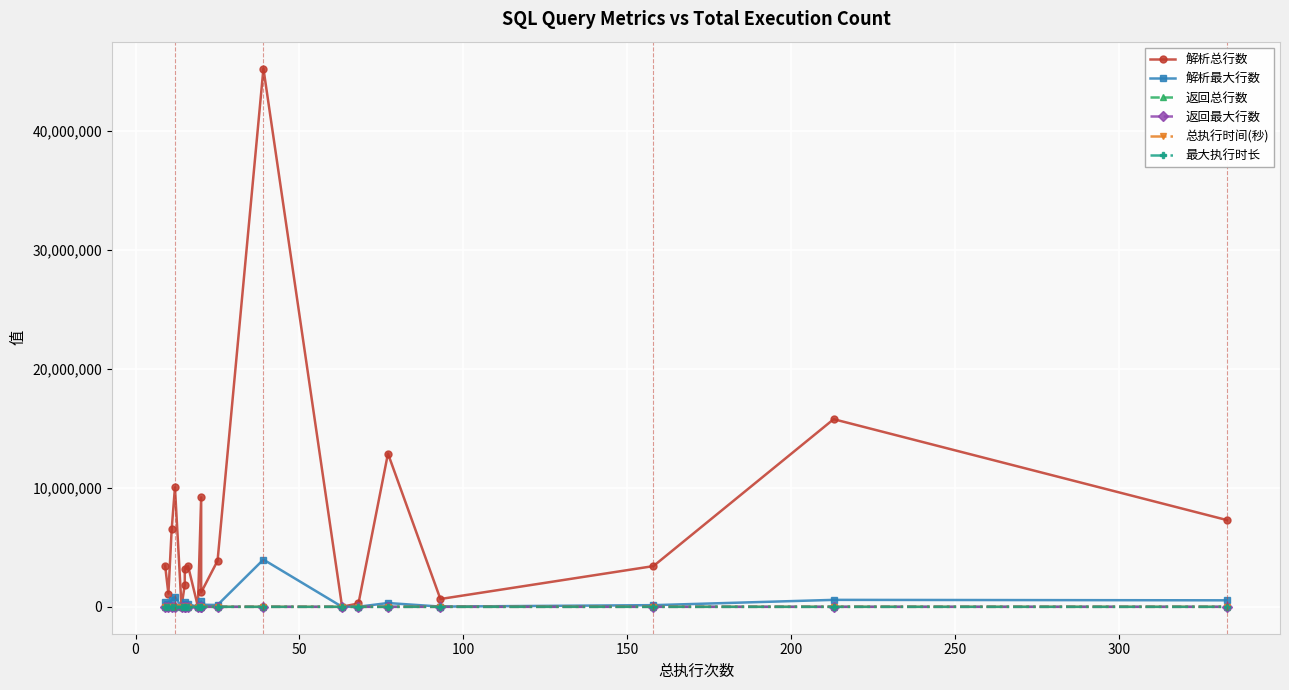

What is the average value of the 解析最大行数 series?

463226